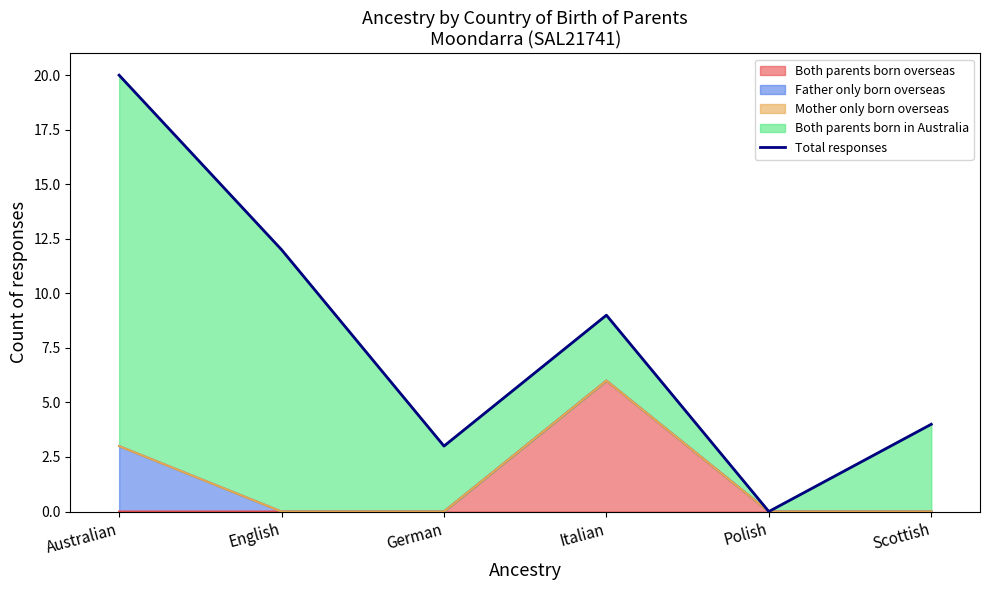

What position from the right is English?

5